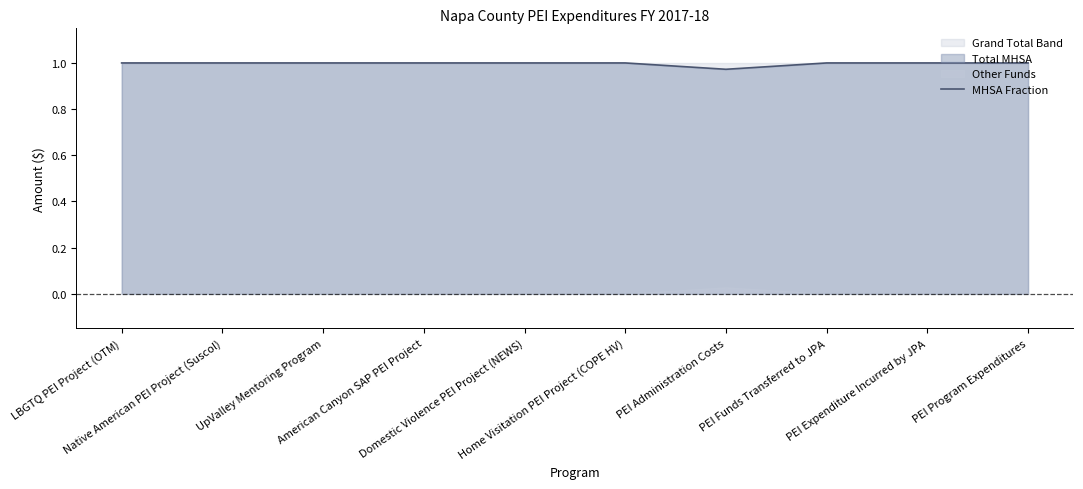

How many interior local valleys (lower than both neighbors) does the data have?

1